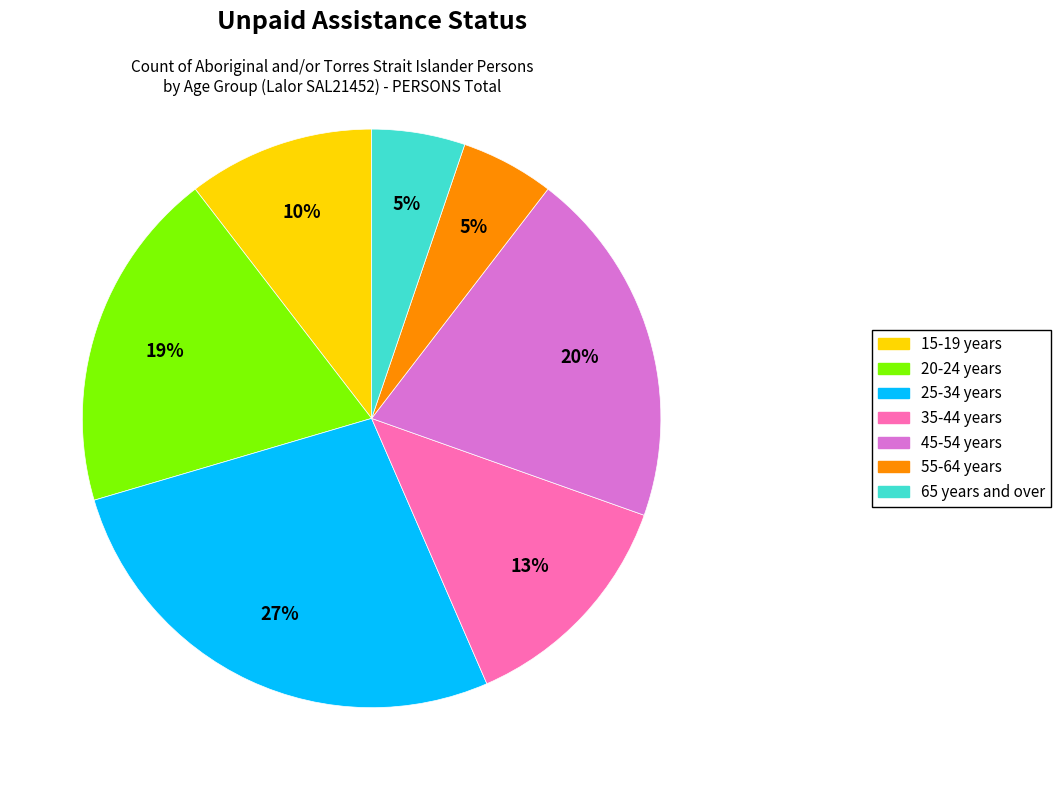

Is it true that 65 years and over is 5% of the pie?

True